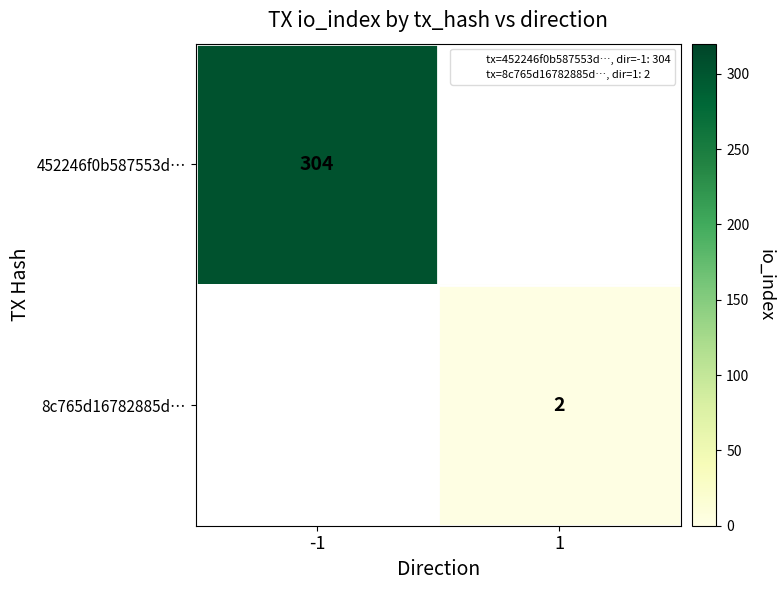

Is it true that 452246f0b587553d… equals 304 at -1?

True